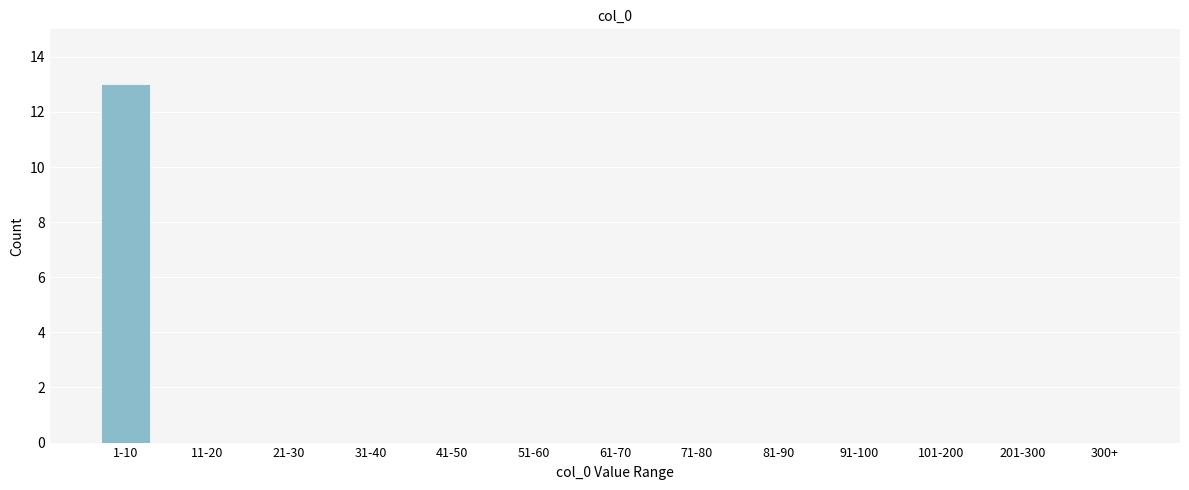

Reading left to right, transcribe all the data shown in this chart.

1-10=13	11-20=0	21-30=0	31-40=0	41-50=0	51-60=0	61-70=0	71-80=0	81-90=0	91-100=0	101-200=0	201-300=0	300+=0